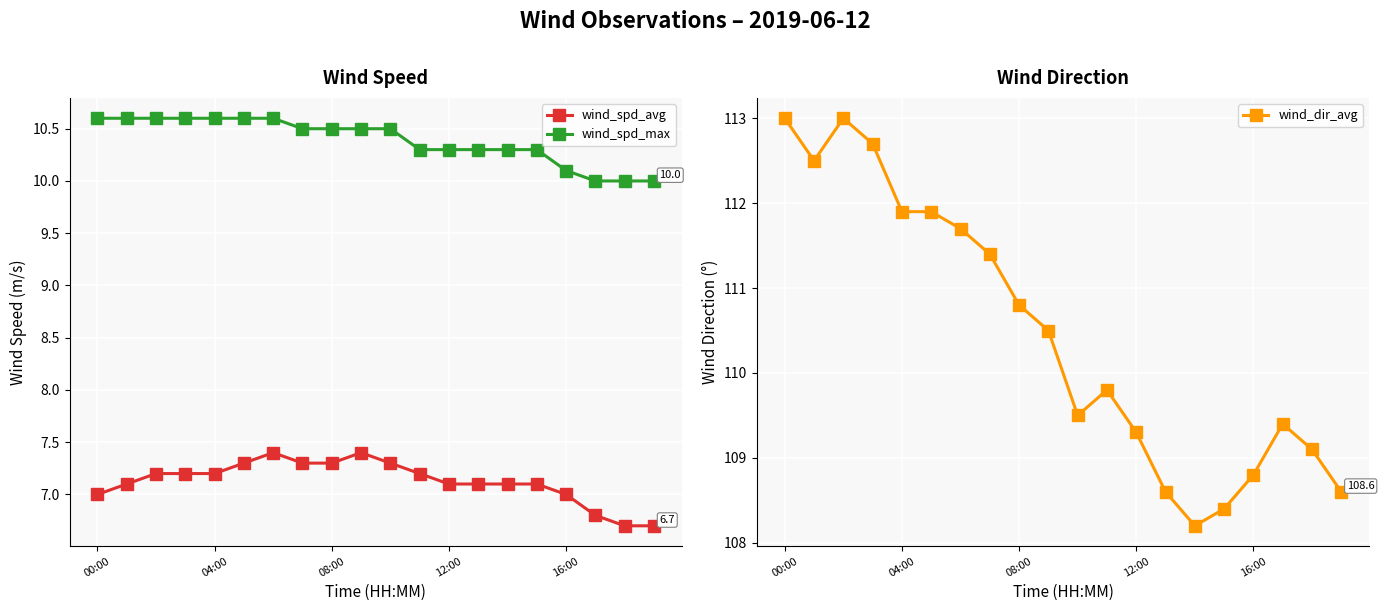

What is the lowest value of the wind_dir_avg series?

108.2